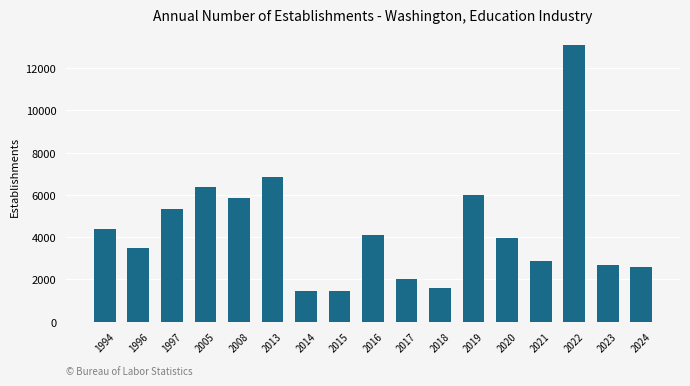

Where does the data first go above 3953?

1994